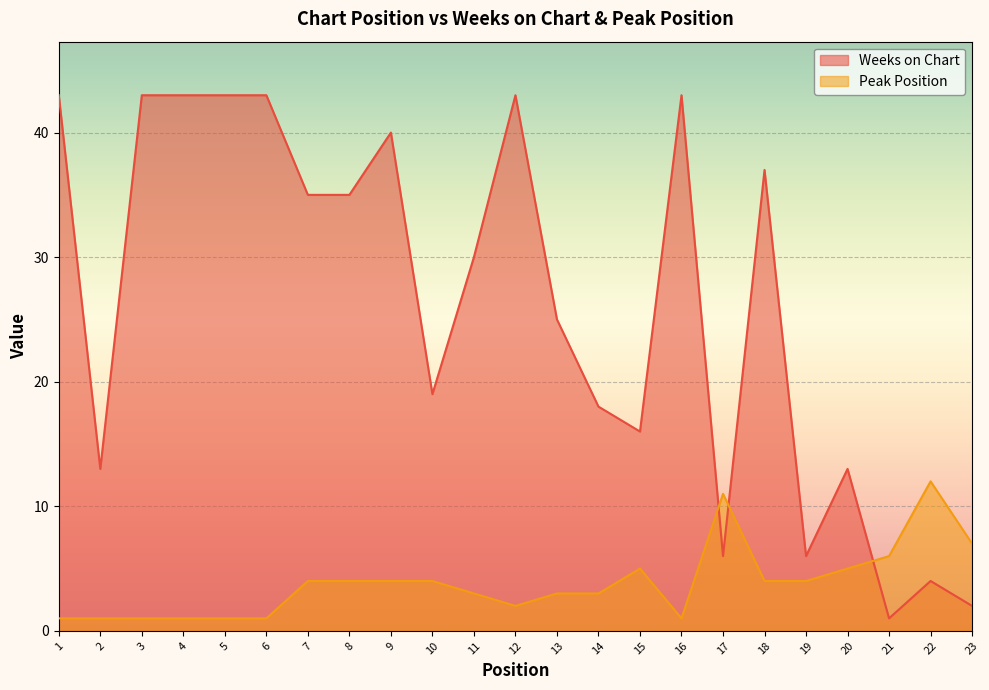

True or false: Weeks on Chart and Peak Position cross at least once.

True